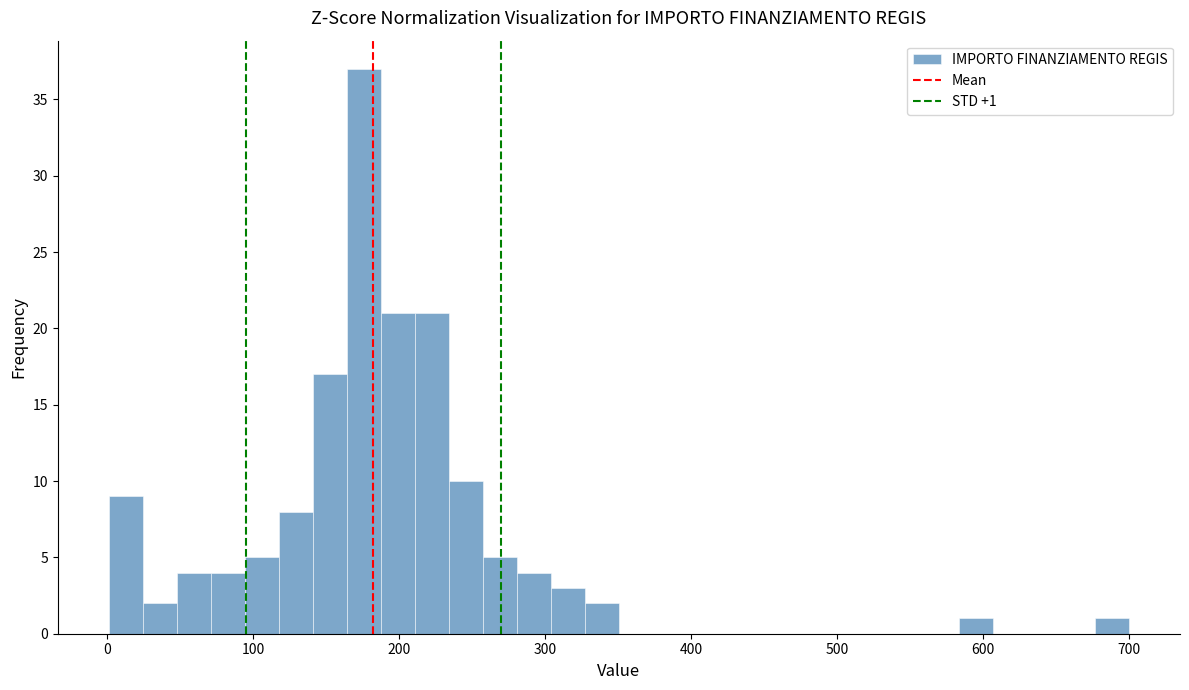

Read against the x-axis, roughly where is the centre of the tallest bar?

180